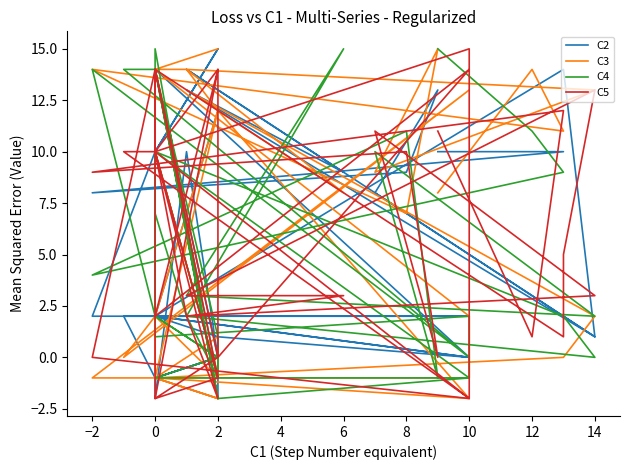

In C2, how many points are lower than both neighbors (excluding endpoints)?

9